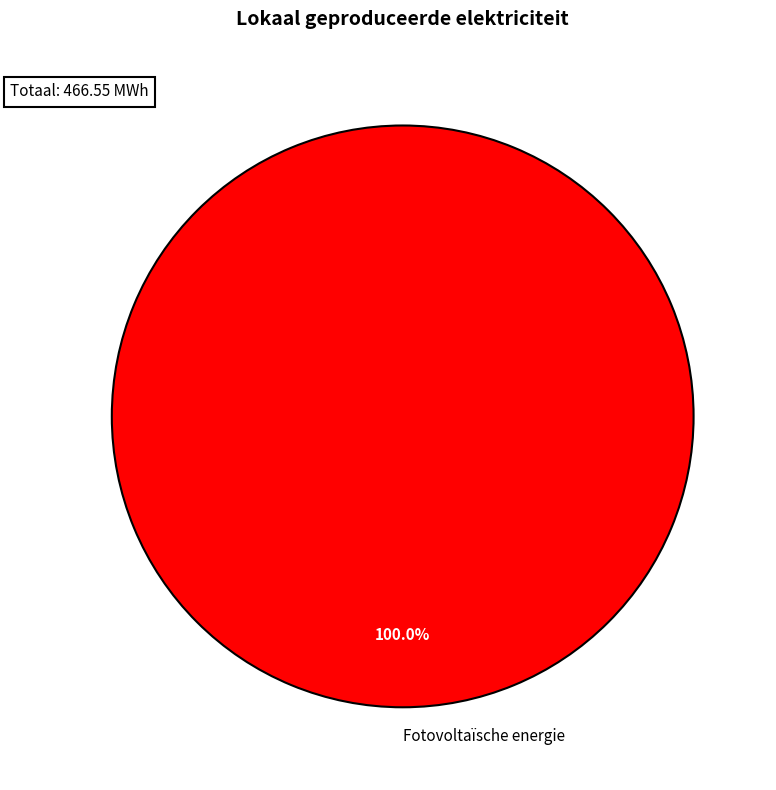

Rank the categories by value from lowest to highest.

Fotovoltaïsche energie